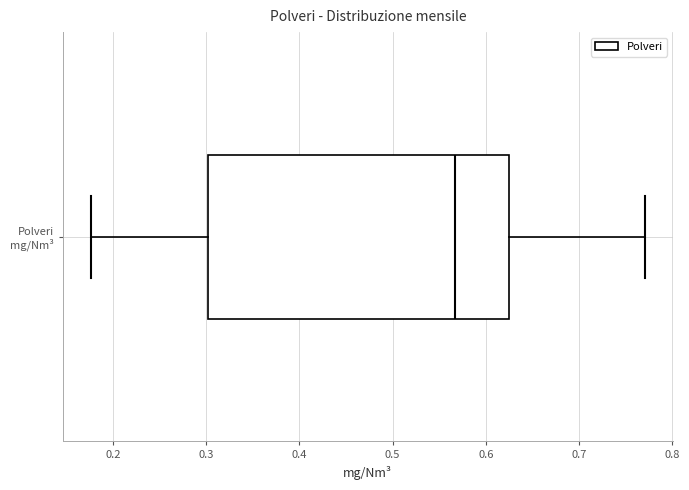

Where is the right edge of the box for Polveri mg/Nm³ on the x-axis? The values are not printed on the chart, so give them approximately, as read against the axis.

0.63